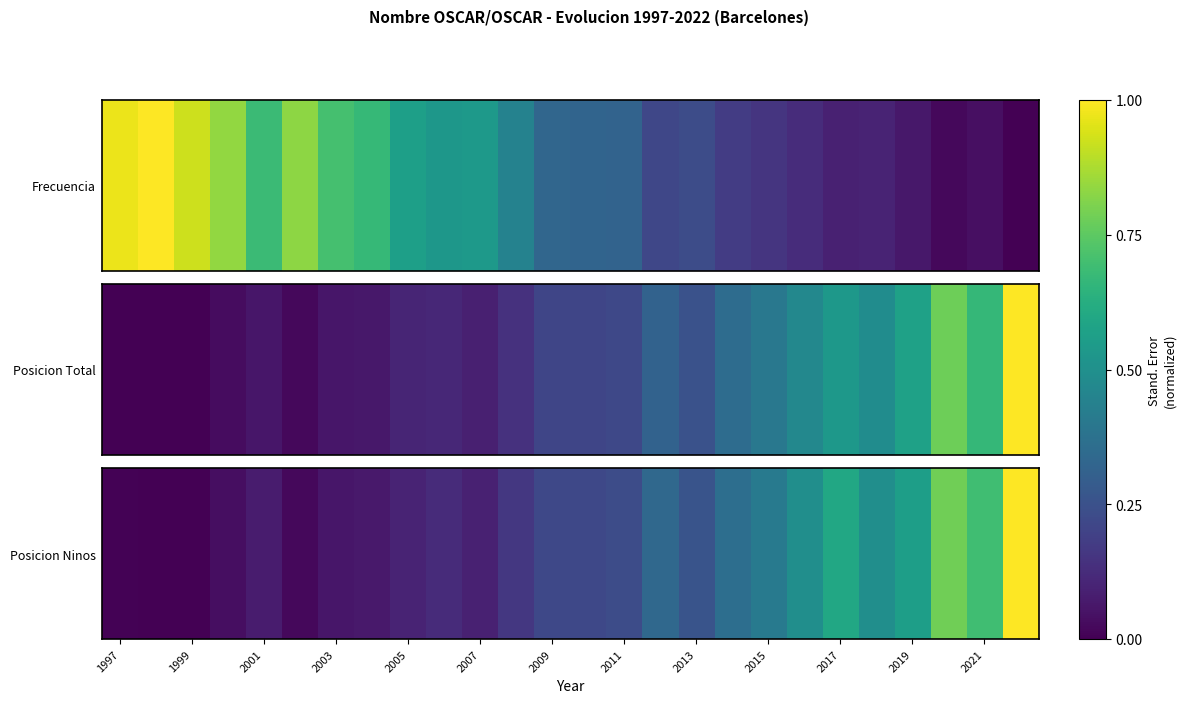

What is the difference between the maximum and minimum values?

1.0